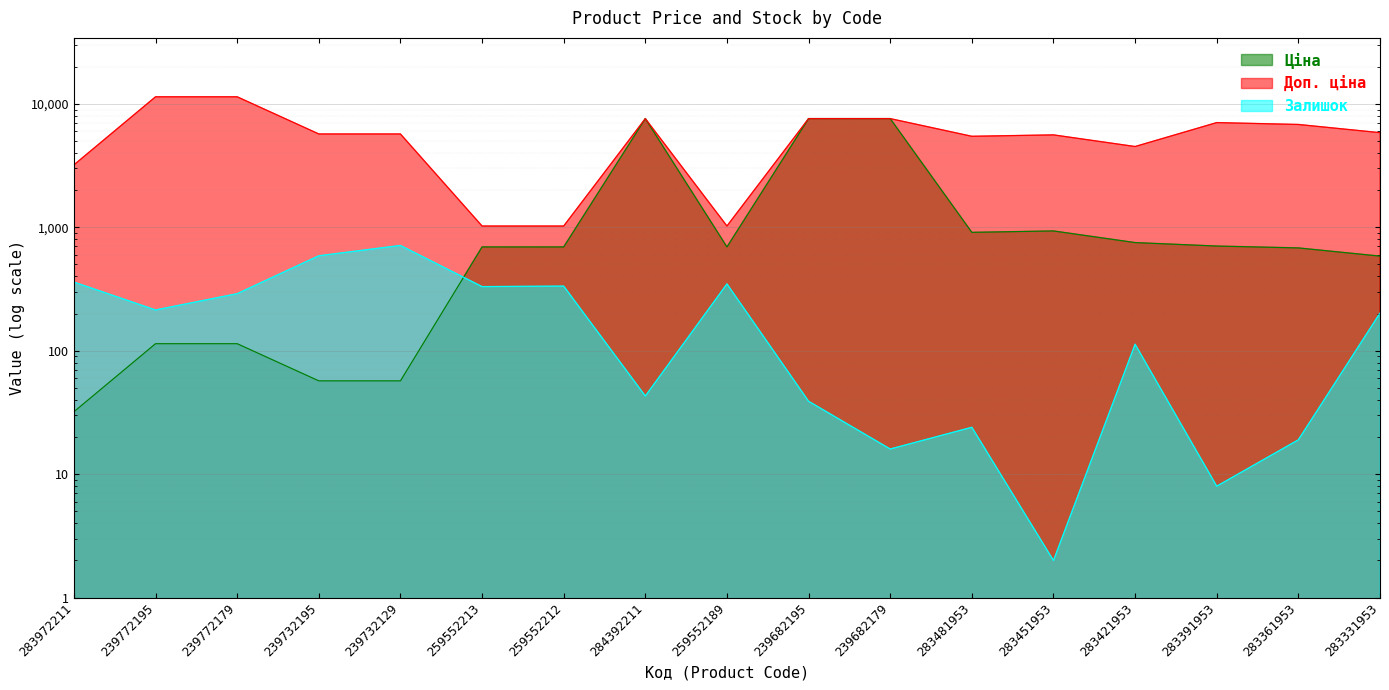

Reading right to left, what are all the values shown in this chart?

Ціна: 584.4	681.0	705.1	752.2	934.5	910.4	7596.5	7596.5	693.7	7596.5	693.7	693.7	57.0	57.0	114.1	114.1	32.0
Доп. ціна: 5843.9	6809.8	7051.3	4513.3	5607.2	5462.3	7596.5	7596.5	1024.6	7596.5	1024.6	1024.6	5705.0	5705.0	11410.0	11410.0	3205.0
Залишок: 202.0	19.0	8.0	113.0	2.0	24.0	16.0	39.0	348.0	43.0	334.0	331.0	713.0	588.0	290.0	214.0	360.0